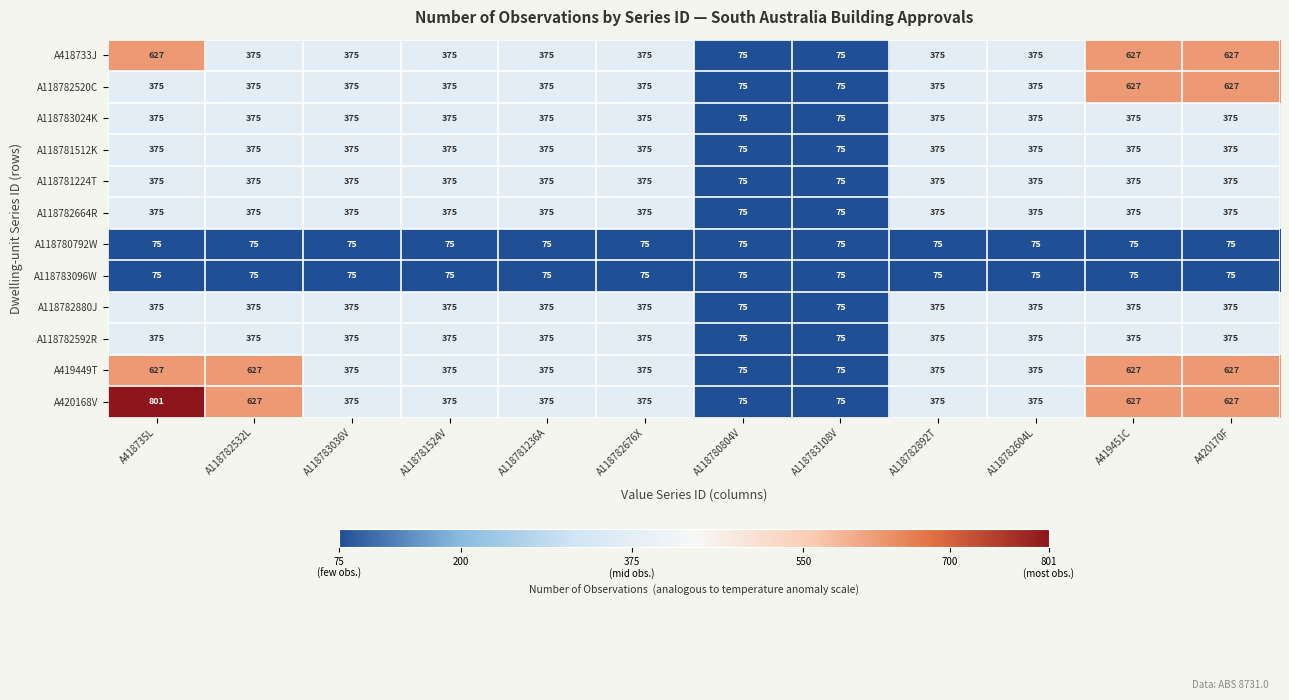

The value of A118781512K at A118782676X is 127. True or false?

False